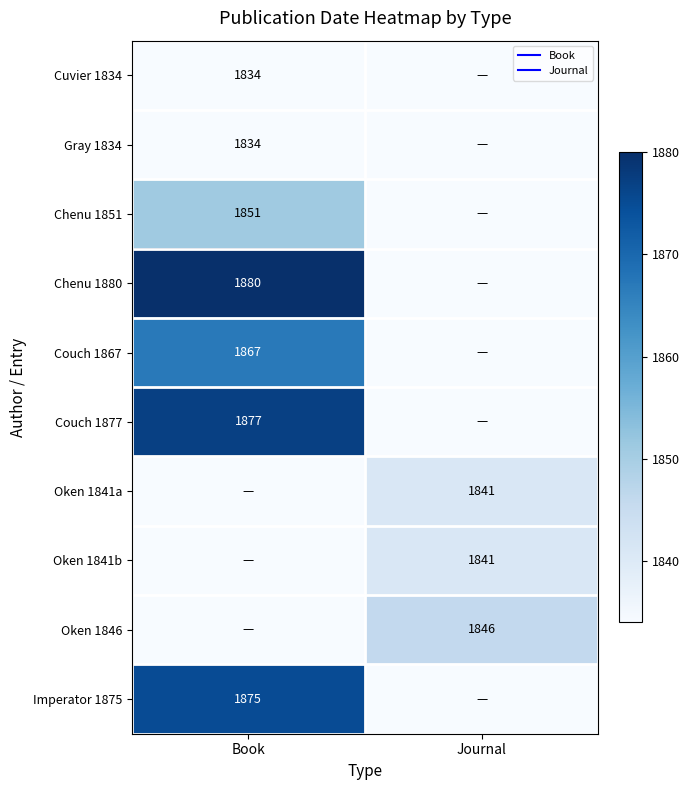

What is the highest value of the Chenu 1880 series?

1880